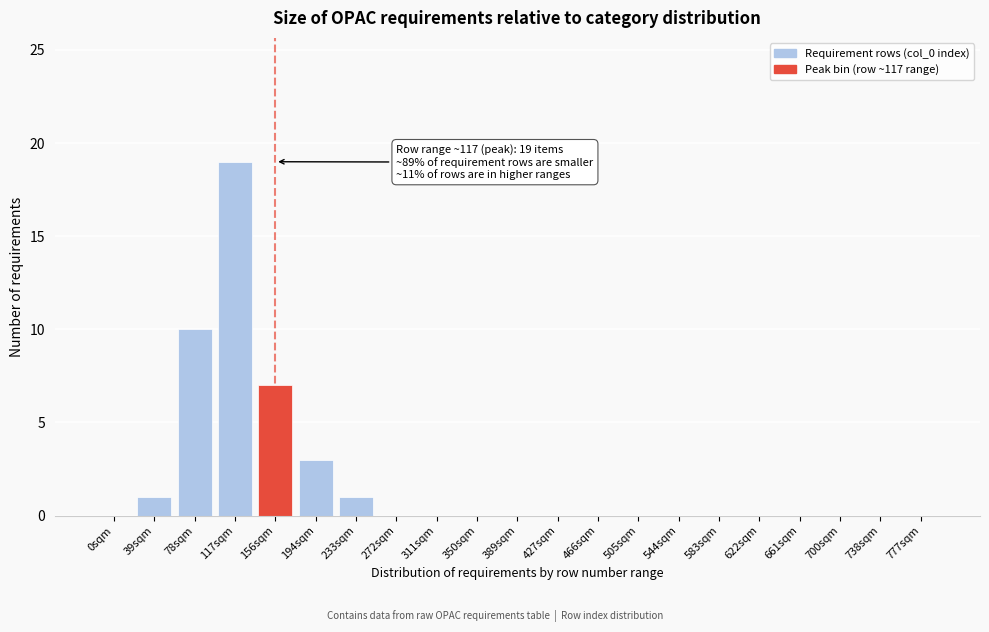

Reading right to left, list all the values displayed in this chart.

777sqm=0	738sqm=0	700sqm=0	661sqm=0	622sqm=0	583sqm=0	544sqm=0	505sqm=0	466sqm=0	427sqm=0	389sqm=0	350sqm=0	311sqm=0	272sqm=0	233sqm=1	194sqm=3	156sqm=7	117sqm=19	78sqm=10	39sqm=1	0sqm=0